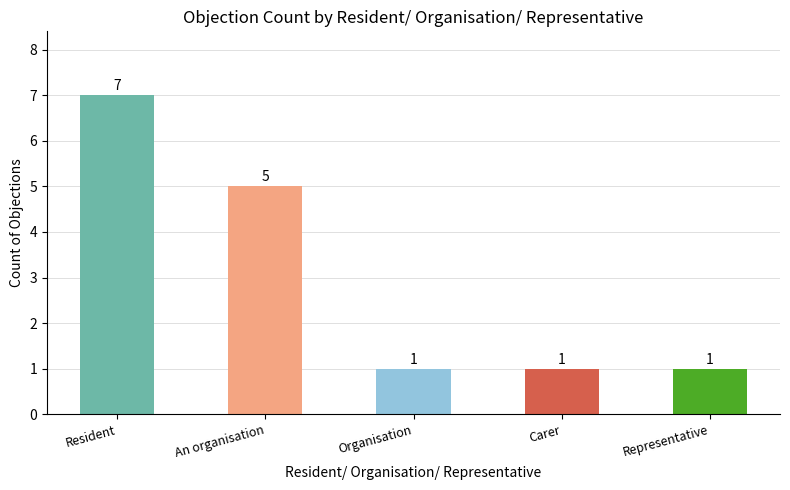

Reading left to right, what are all the values shown in this chart?

Resident=7	An organisation=5	Organisation=1	Carer=1	Representative=1